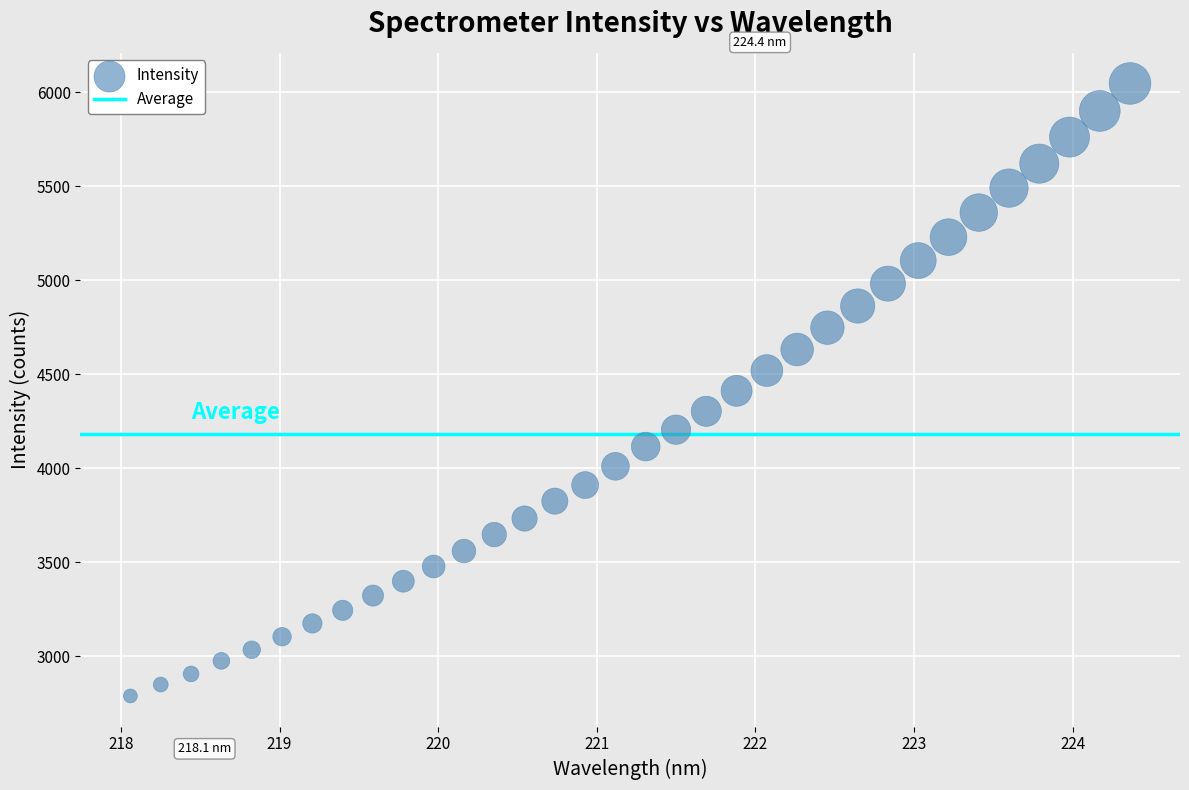

What is the range of X values (max minus min)?

6.3